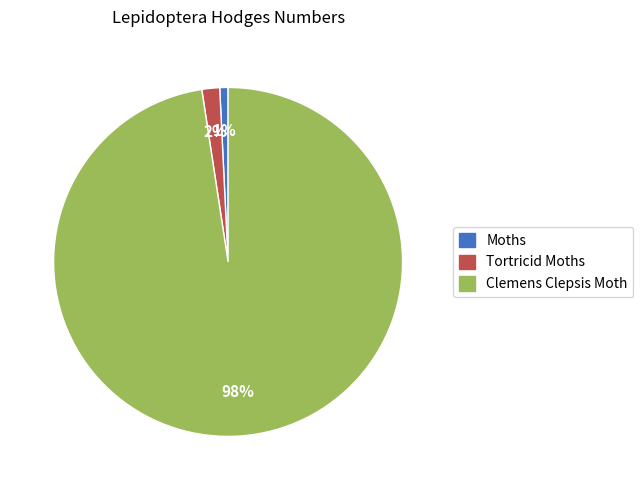

Which slice is the smallest?

Moths